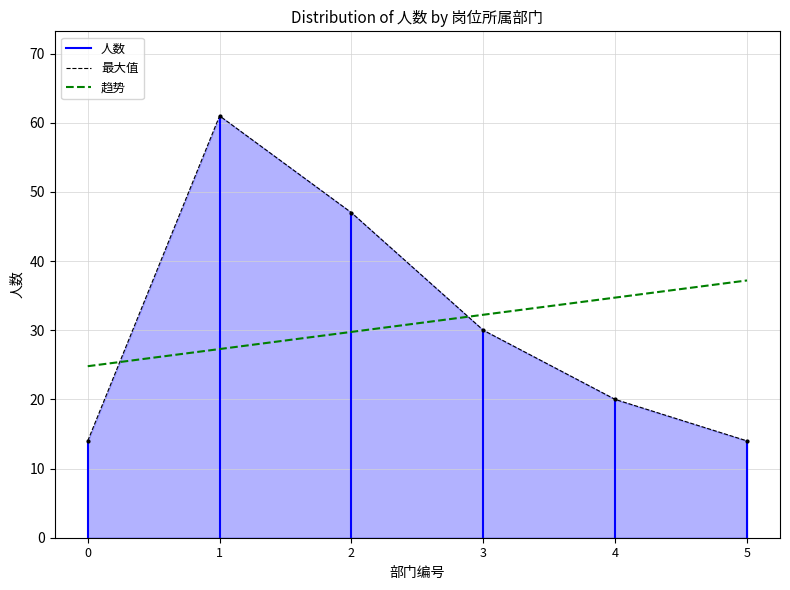

Count the values in the range 14 to 47.

5